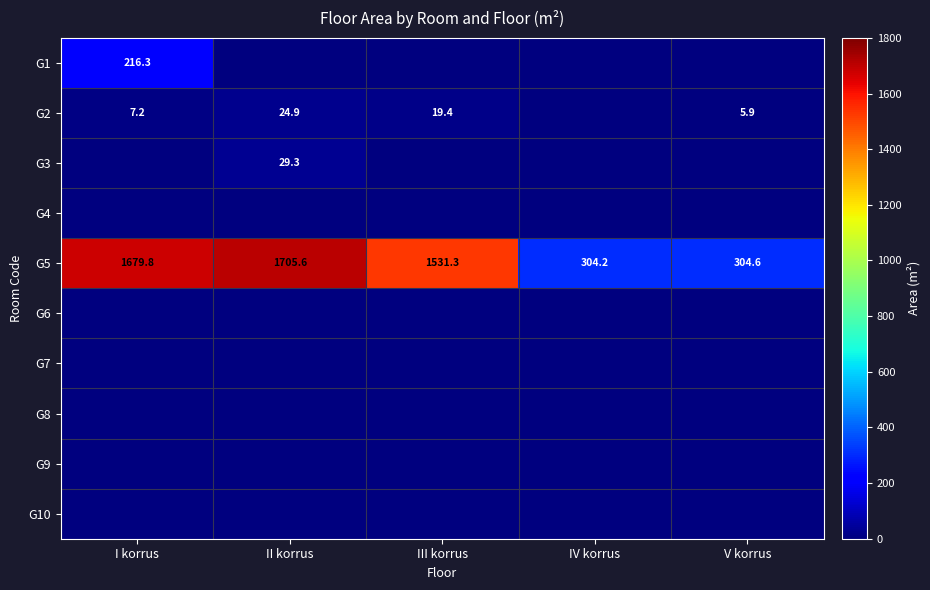

How many categories are shown in the chart?

5